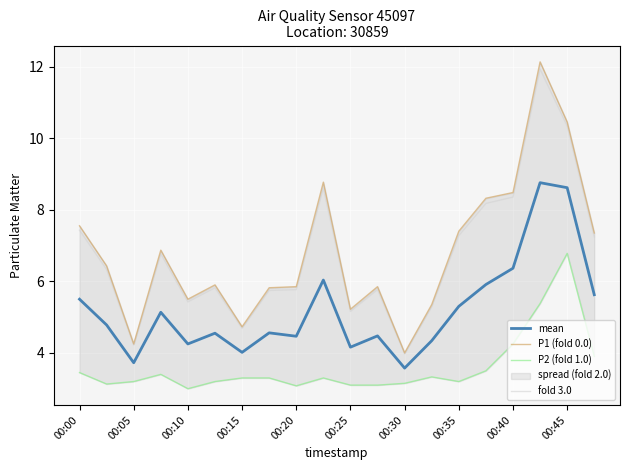

In P1 (fold 0.0), how many points are higher than both neighbors (excluding endpoints)?

5